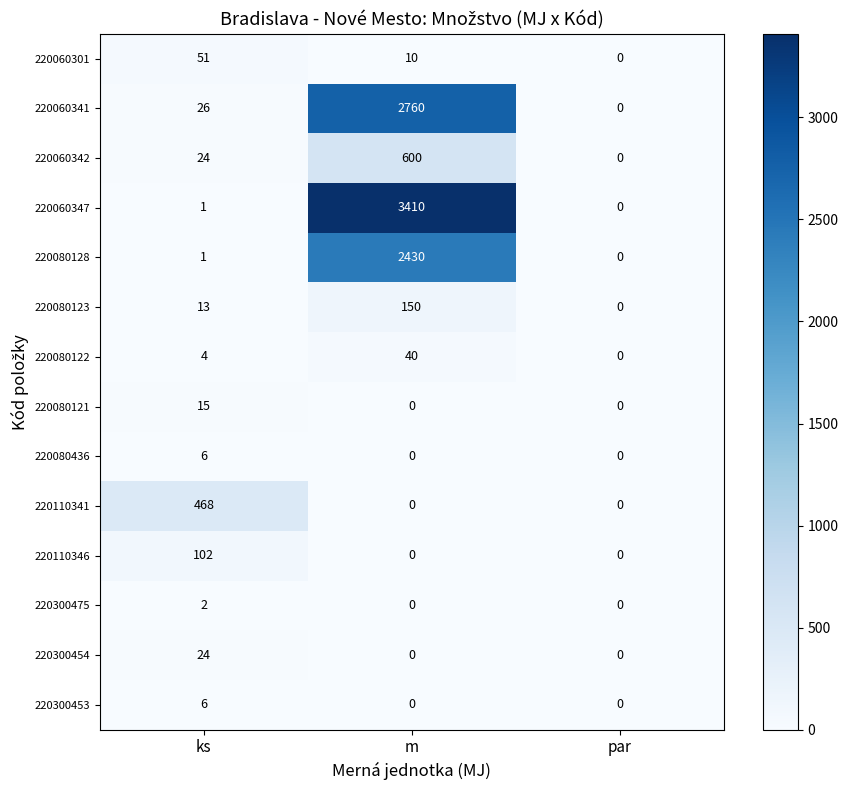

The 220080122 series shows 40 at m. True or false?

True